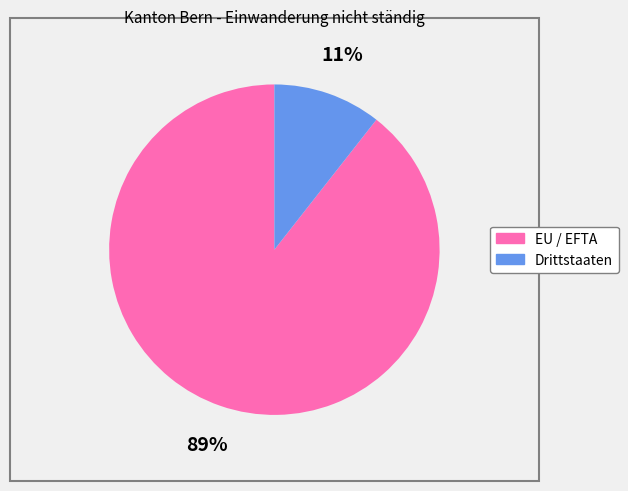

Is the sum of Drittstaaten and EU / EFTA greater than half?

Yes